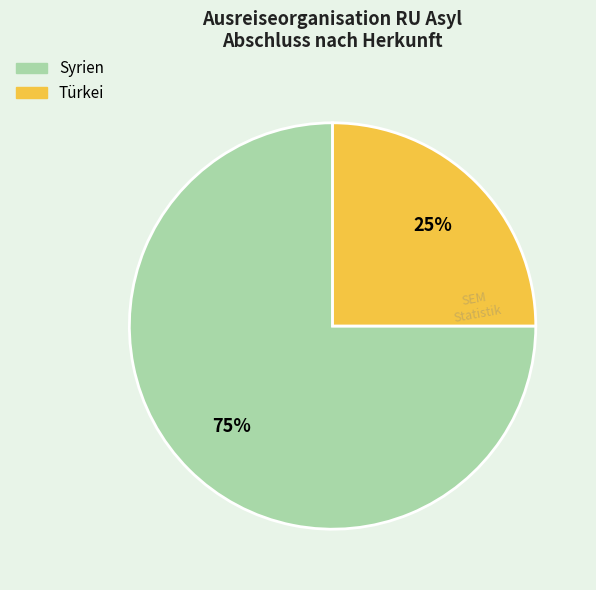

Which slice is the smallest?

Türkei